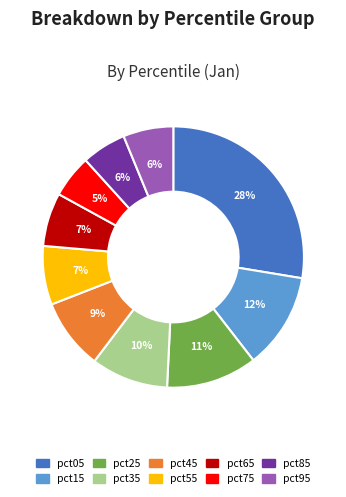

Is it true that pct65 is 18% of the pie?

False